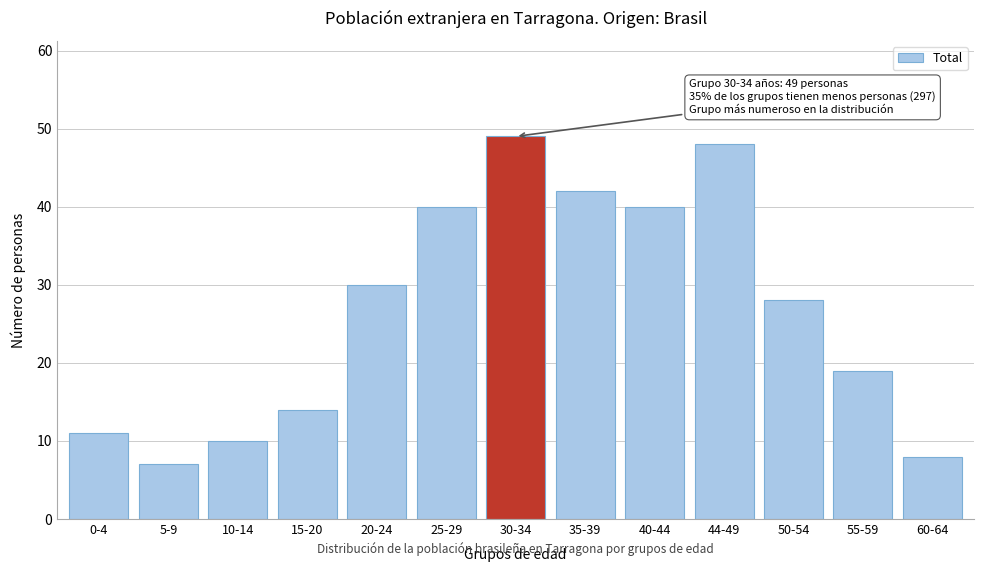

Reading right to left, list all the values displayed in this chart.

60-64=8	55-59=19	50-54=28	44-49=48	40-44=40	35-39=42	30-34=49	25-29=40	20-24=30	15-20=14	10-14=10	5-9=7	0-4=11